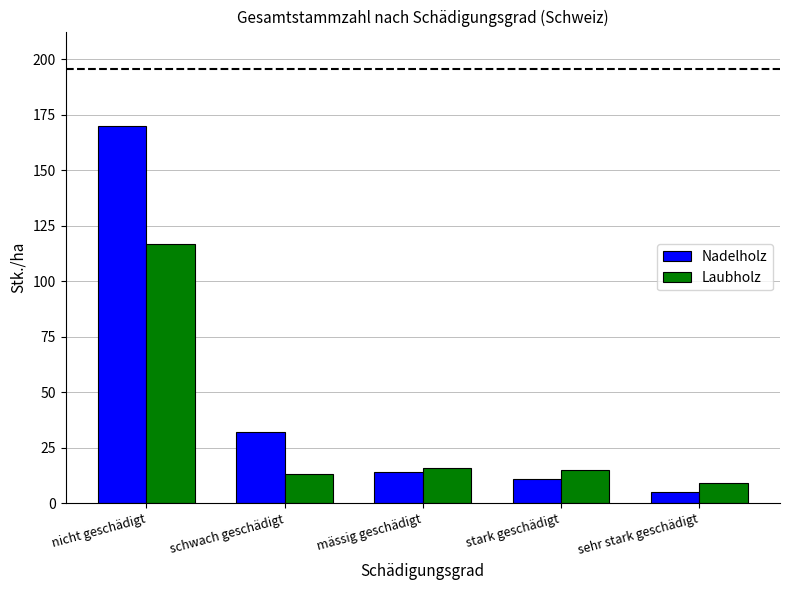

At which label does Nadelholz reach its peak?

nicht geschädigt